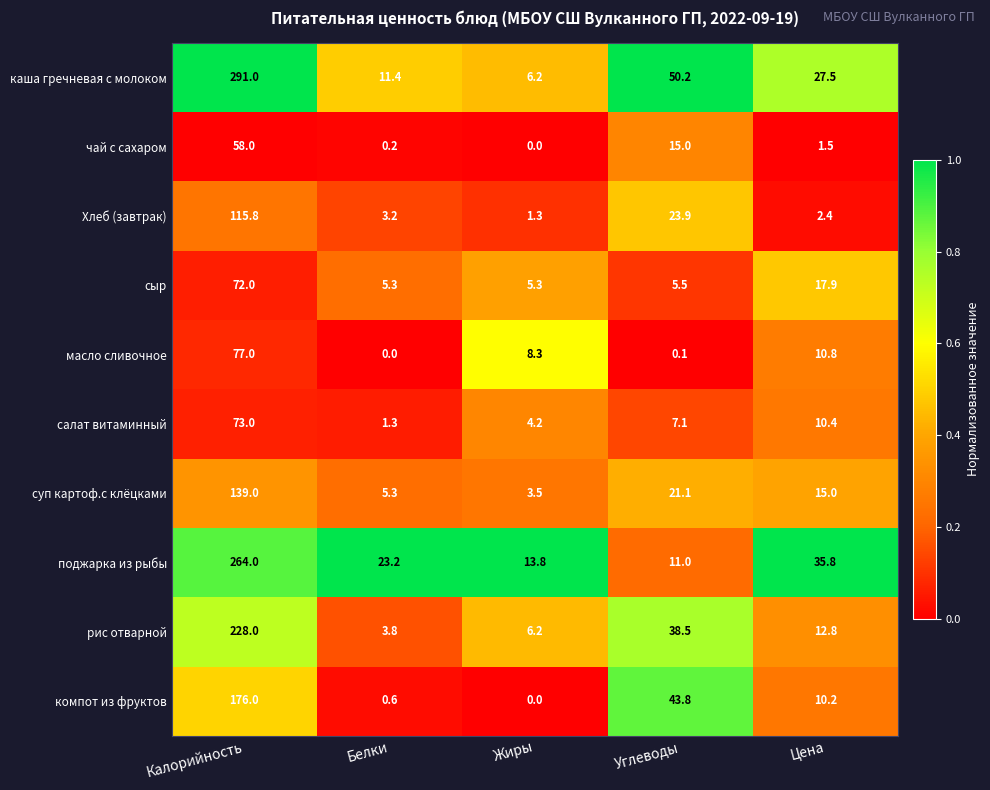

At how many categories does at least one series exceed 0?

5